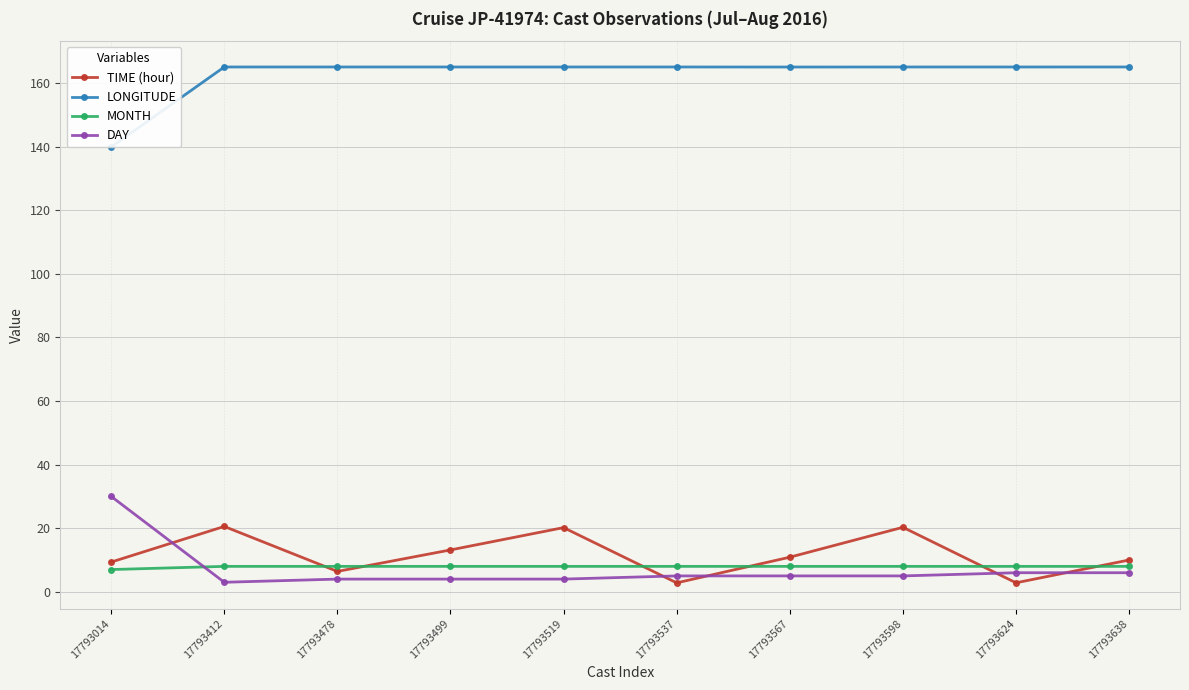

Count the MONTH values in the range 8 to 9.

9